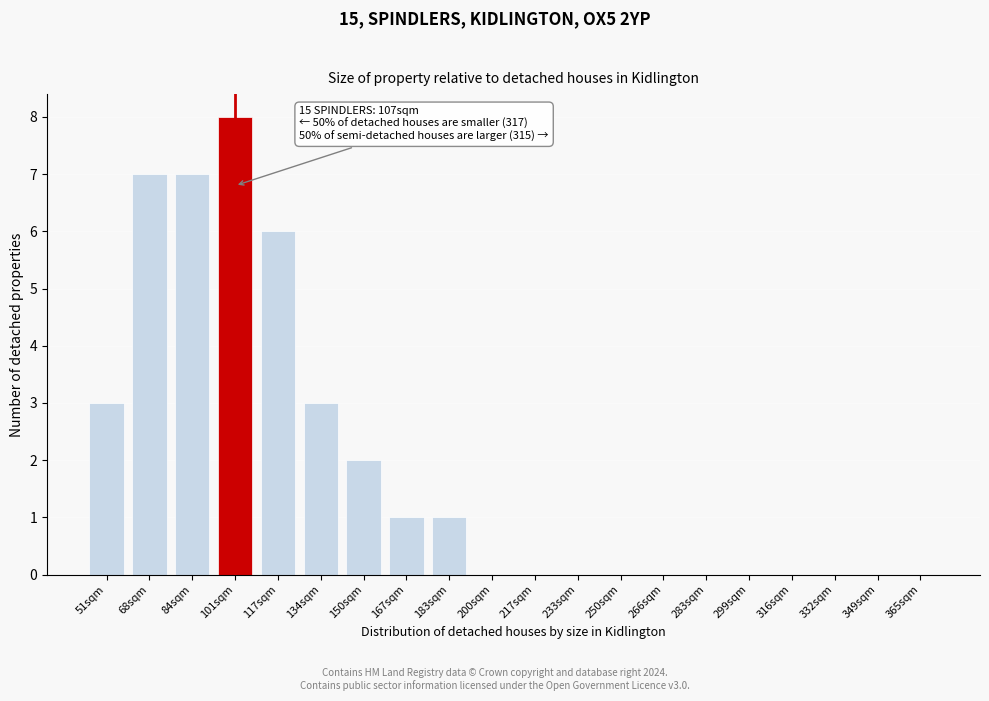

Reading left to right, list all the values displayed in this chart.

51sqm=3	68sqm=7	84sqm=7	101sqm=8	117sqm=6	134sqm=3	150sqm=2	167sqm=1	183sqm=1	200sqm=0	217sqm=0	233sqm=0	250sqm=0	266sqm=0	283sqm=0	299sqm=0	316sqm=0	332sqm=0	349sqm=0	365sqm=0